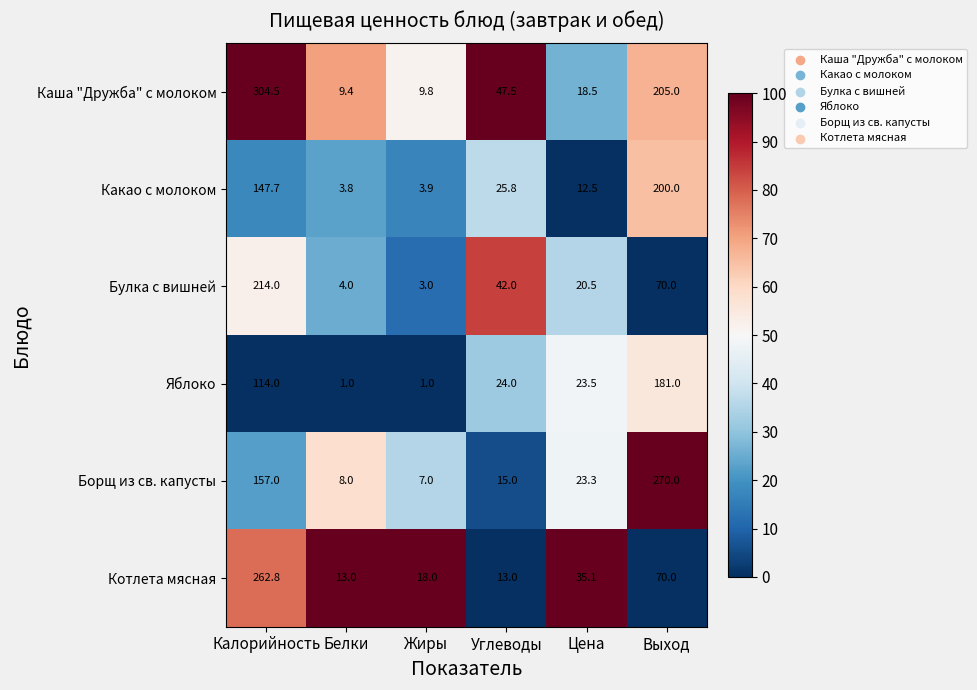

True or false: Яблоко has a value of 98.1 at Выход.

False